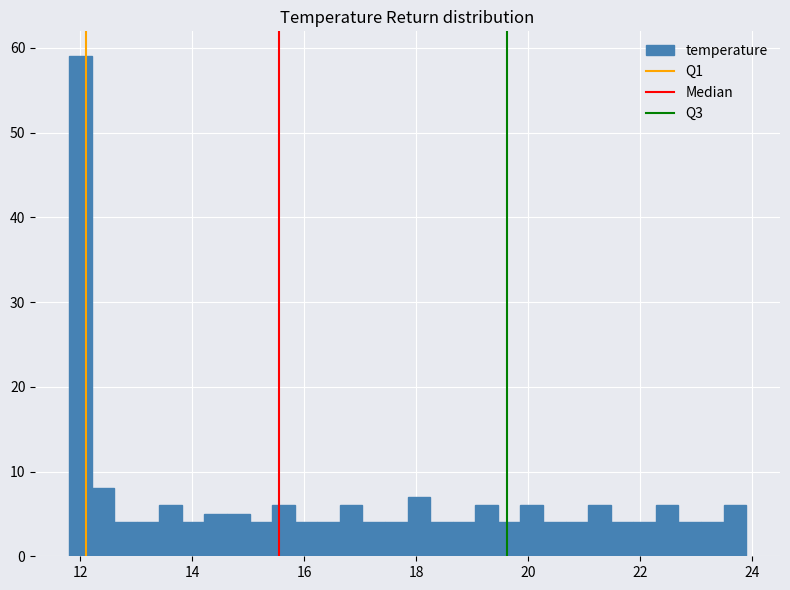

Around what value on the x-axis is the tallest bar? Give the approximate position of its centre, as read against the axis.

12.0